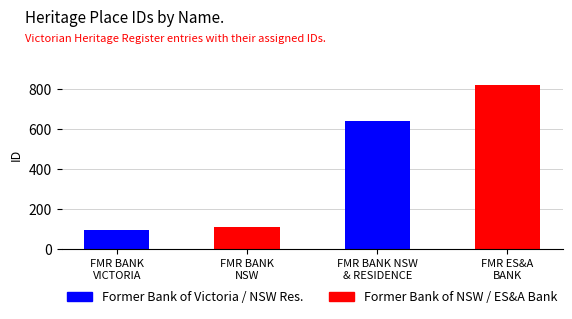

What is the difference between the second highest and second lowest values?

527